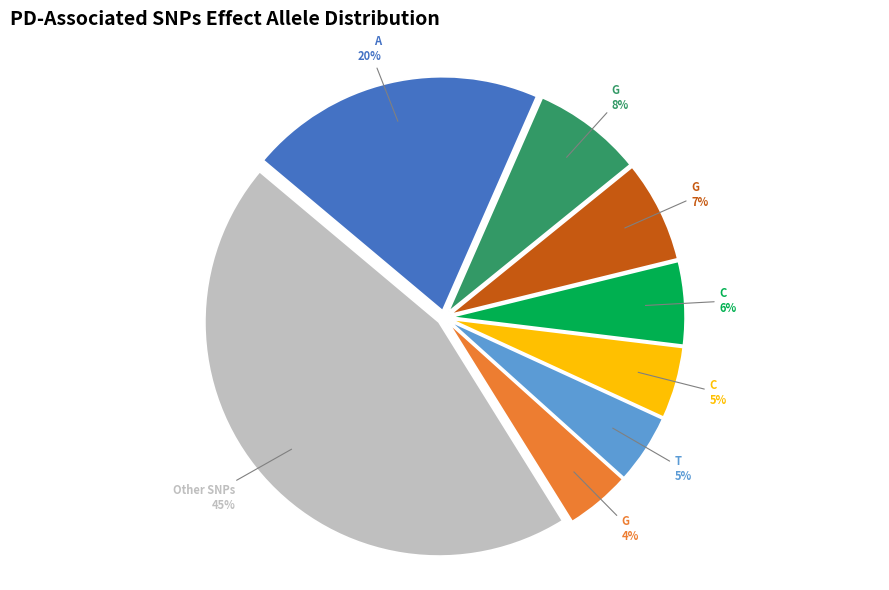

Does any single category account for the majority?

No